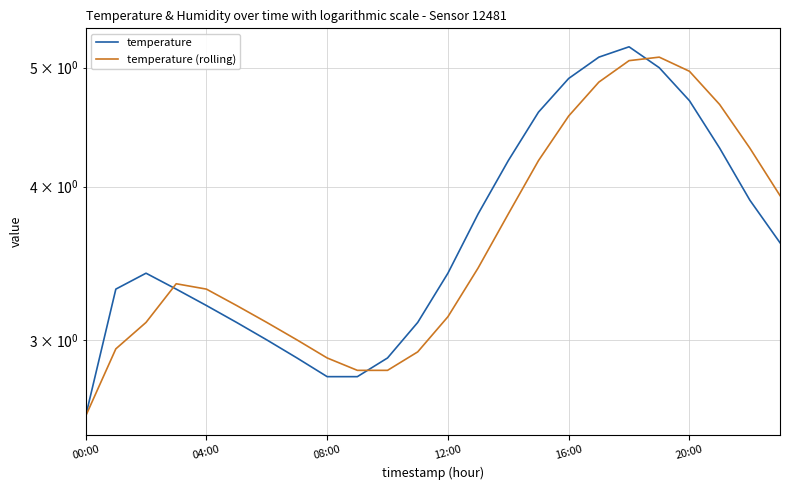

What is the label of the 19th point from the left?

18